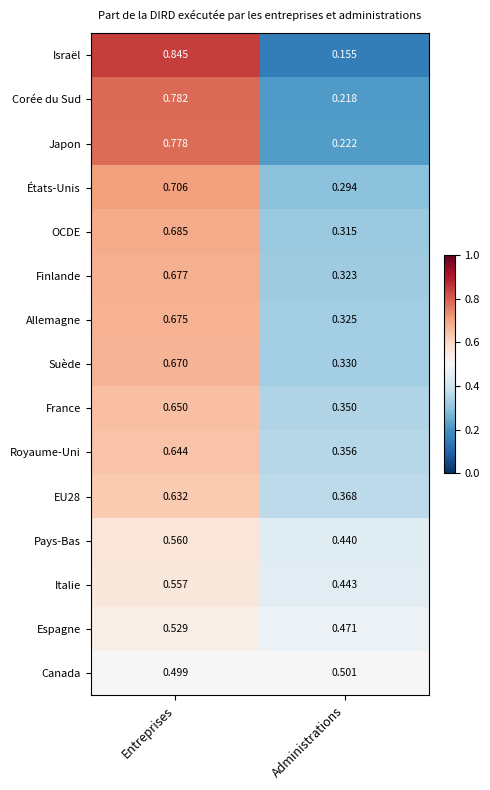

Which series changed the most between Entreprises and Administrations?

Israël